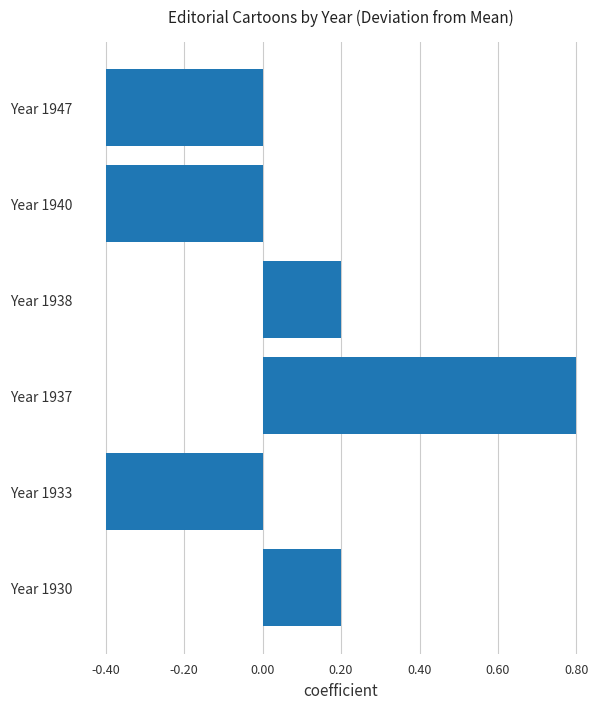

What is the change in value from Year 1937 to Year 1938?

-0.6